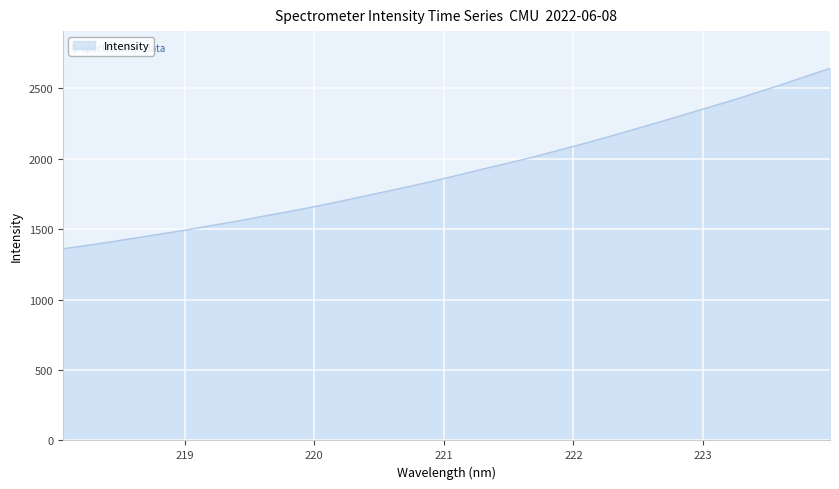

What is the smallest value displayed?

1360.2